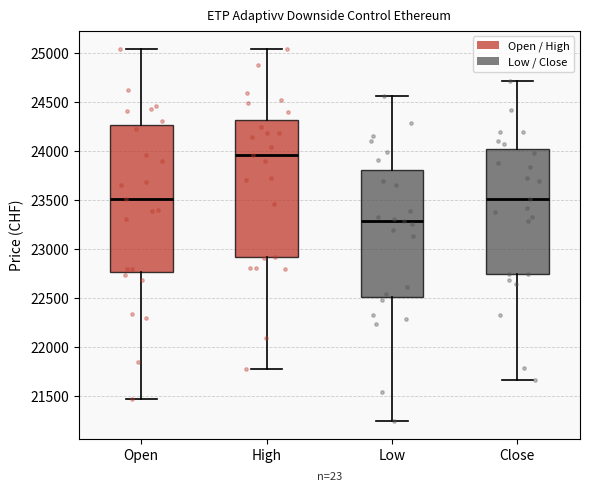

Comparing the boxes themselves (not the whiskers), which one is the tallest?

Open